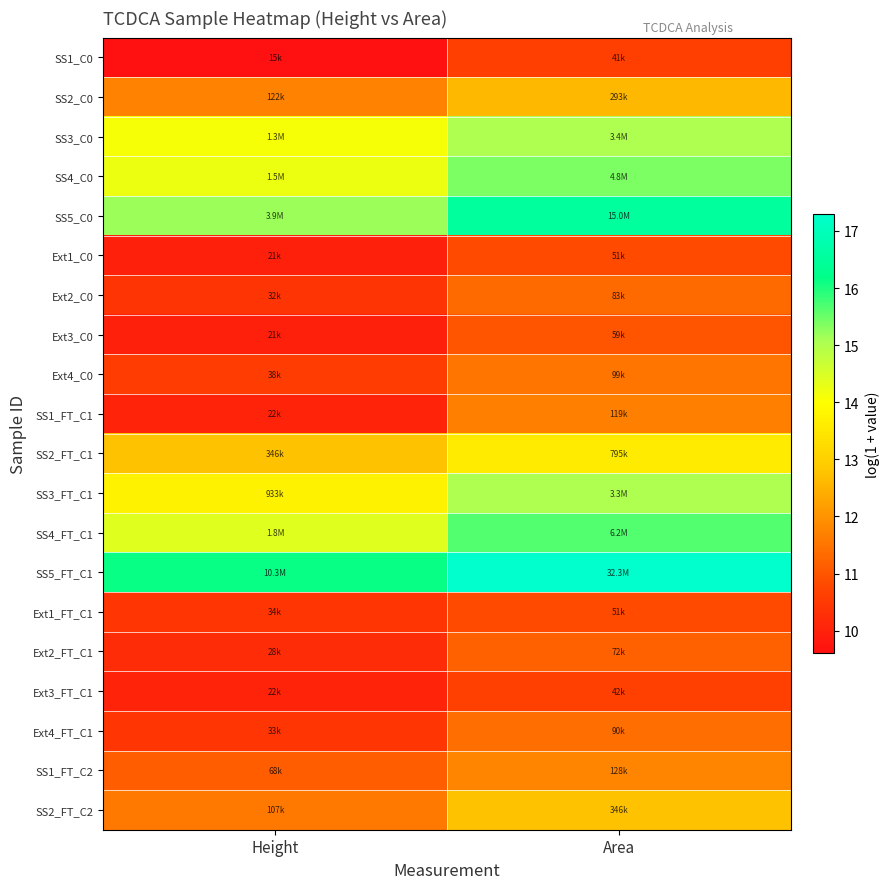

Reading right to left, transcribe all the data shown in this chart.

SS1_C0: Area=10.6	Height=9.6
SS2_C0: Area=12.6	Height=11.7
SS3_C0: Area=15.0	Height=14.1
SS4_C0: Area=15.4	Height=14.2
SS5_C0: Area=16.5	Height=15.2
Ext1_C0: Area=10.8	Height=9.9
Ext2_C0: Area=11.3	Height=10.4
Ext3_C0: Area=11.0	Height=10.0
Ext4_C0: Area=11.5	Height=10.5
SS1_FT_C1: Area=11.7	Height=10.0
SS2_FT_C1: Area=13.6	Height=12.8
SS3_FT_C1: Area=15.0	Height=13.7
SS4_FT_C1: Area=15.6	Height=14.4
SS5_FT_C1: Area=17.3	Height=16.1
Ext1_FT_C1: Area=10.8	Height=10.4
Ext2_FT_C1: Area=11.2	Height=10.2
Ext3_FT_C1: Area=10.7	Height=10.0
Ext4_FT_C1: Area=11.4	Height=10.4
SS1_FT_C2: Area=11.8	Height=11.1
SS2_FT_C2: Area=12.8	Height=11.6